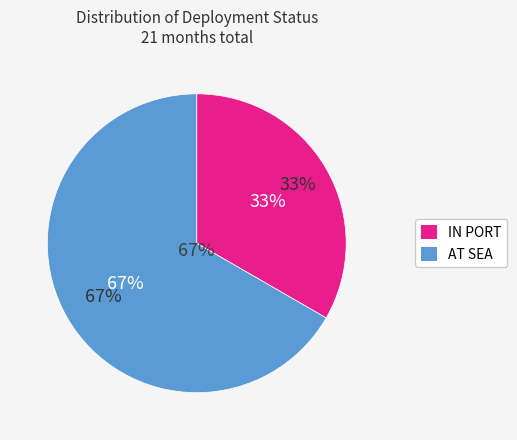

To the nearest percent, what is the difference between the AT SEA and IN PORT slice percentages?

33%